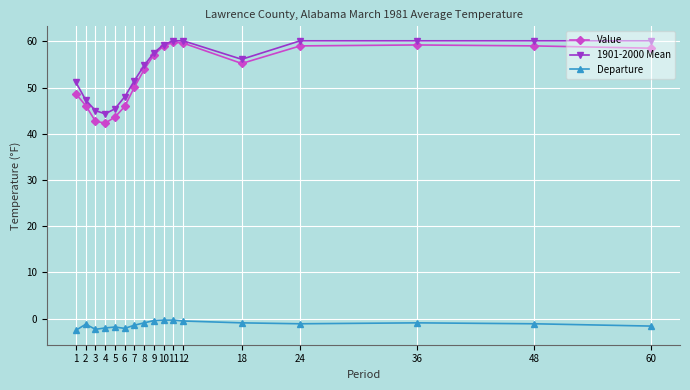

True or false: 1901-2000 Mean has a value of 15.6 at 2.

False